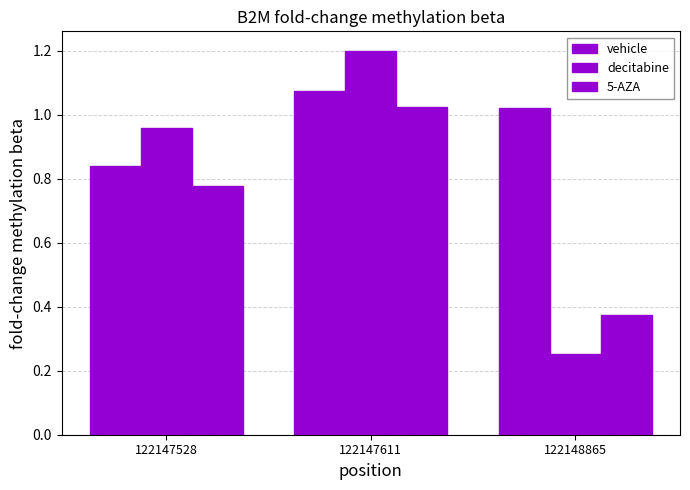

True or false: 5-AZA has a value of 0.8 at 122147528.

True